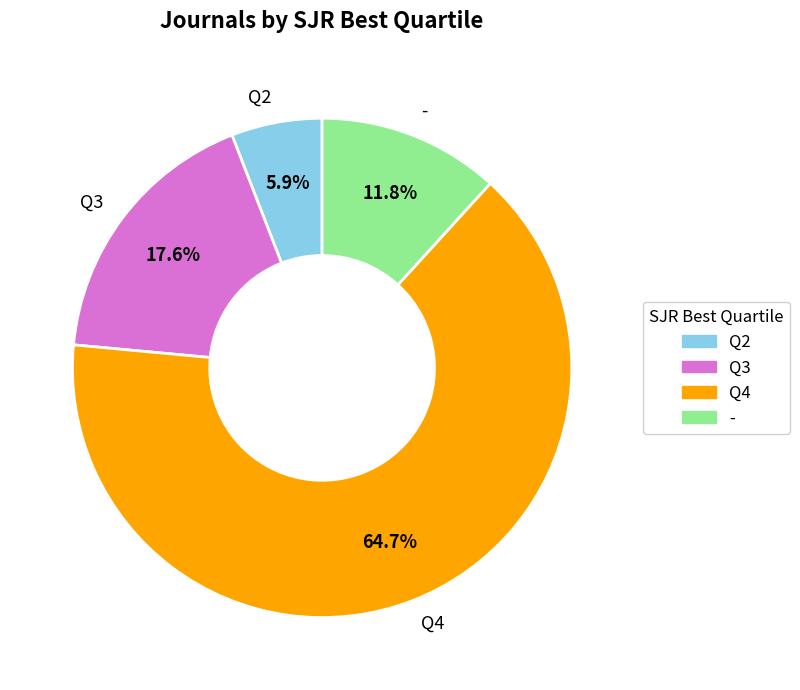

What percentage is the Q4 slice, to the nearest percent?

65%